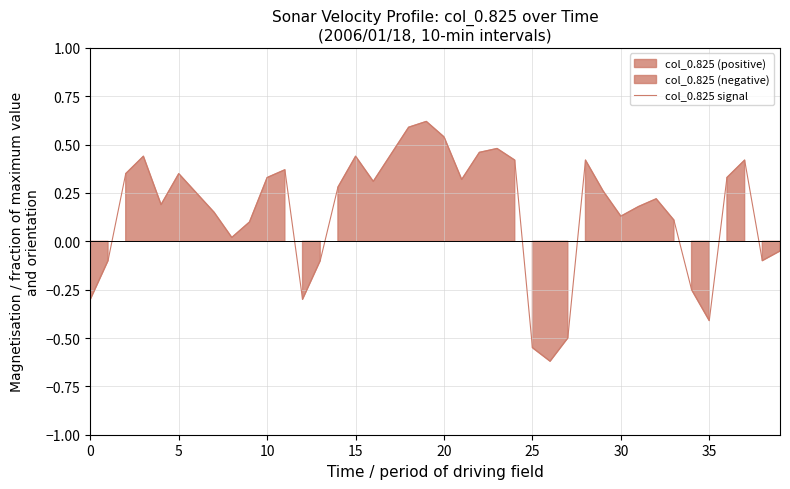

How many distinct data groups are displayed?

1